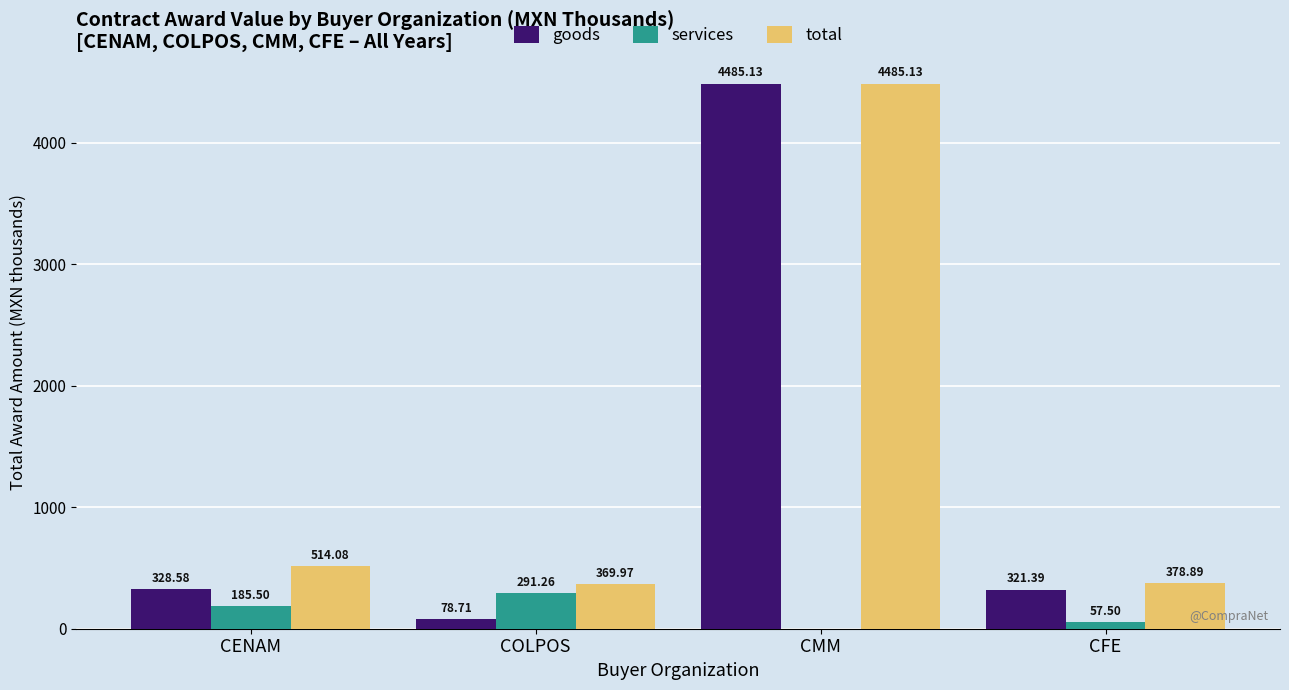

What is the sum of the goods values at CMM and CFE?

4806.5